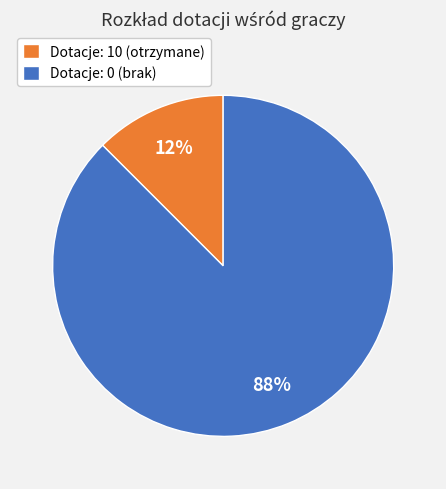

To the nearest percent, what is the average slice percentage?

50%